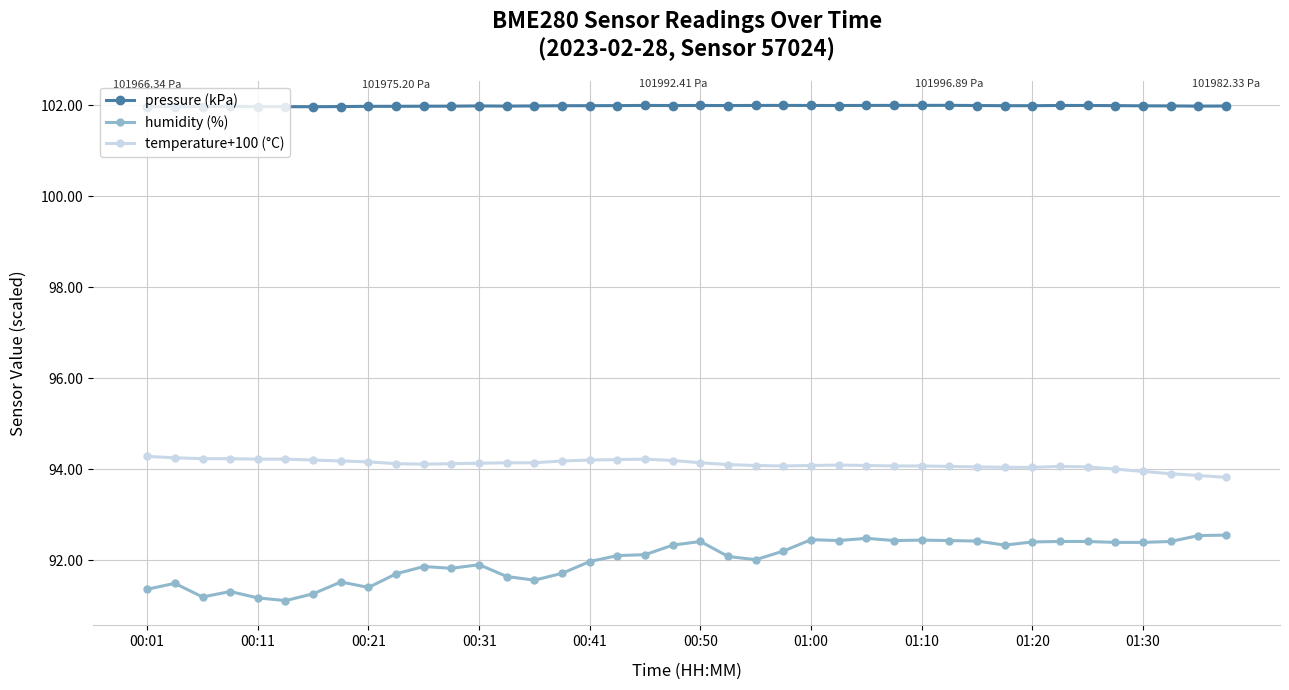

What is the value of the humidity (%) point at the 32nd from the left?

92.3